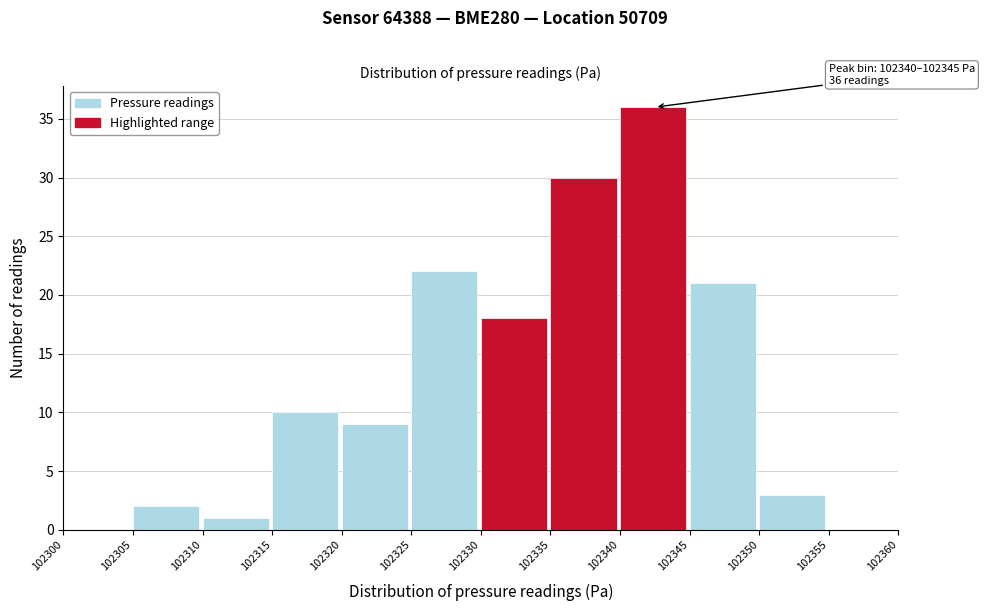

Over which range of the x-axis is the bar tallest?

102340 to 102345